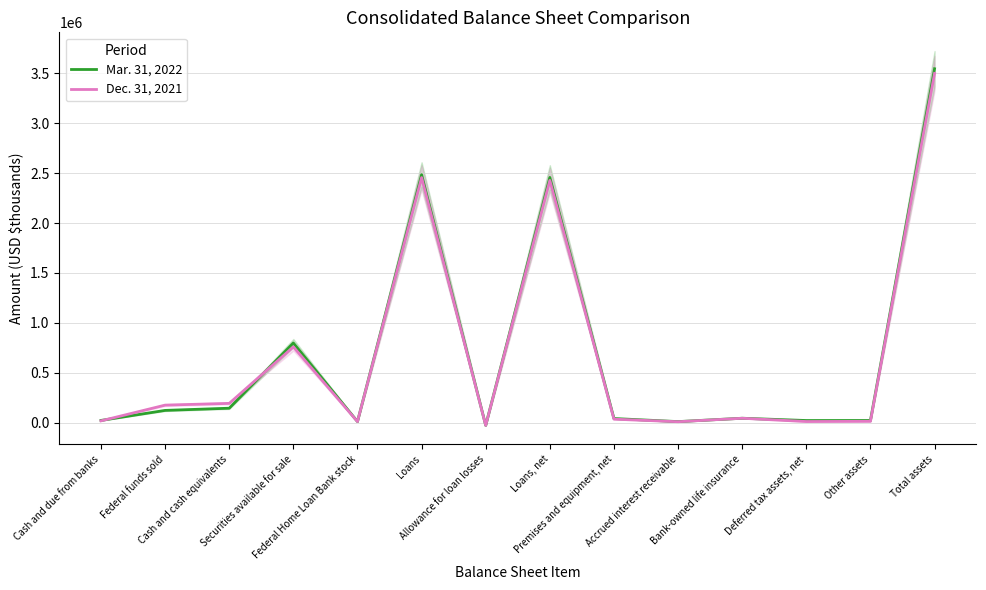

What is the total value across all series at Accrued interest receivable?

18973